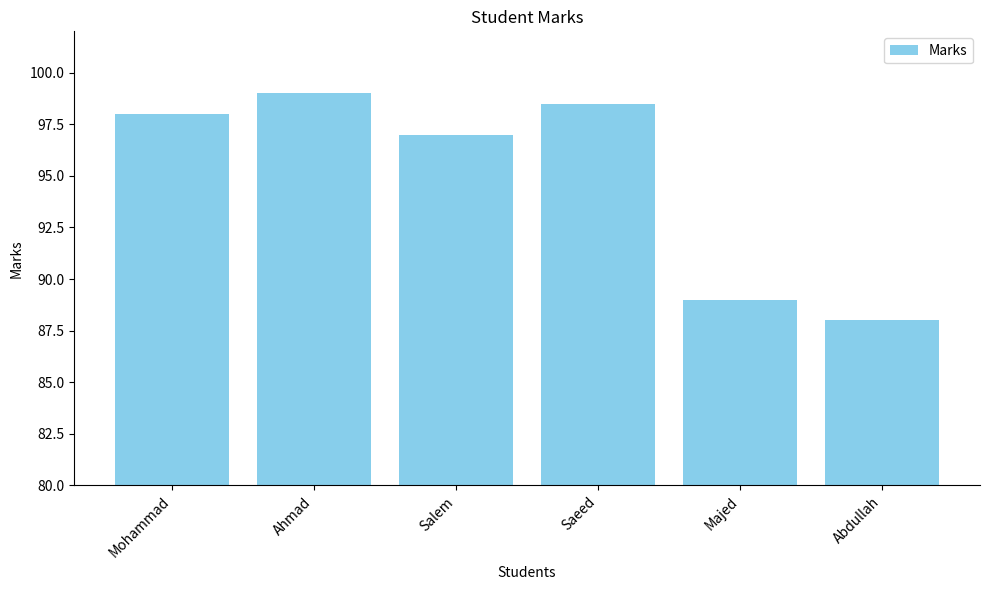

Reading right to left, what are all the values shown in this chart?

88.0	89.0	98.5	97.0	99.0	98.0